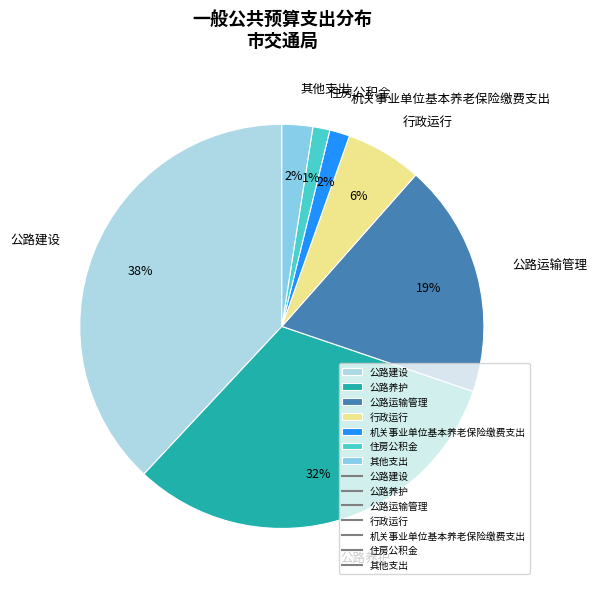

How many segments does this pie chart have?

7